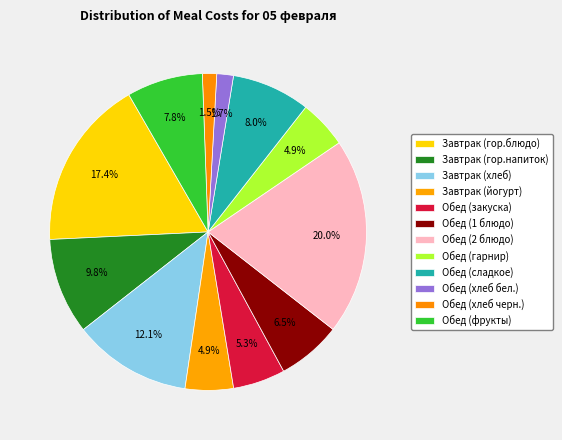

Is there any slice that represents more than half of the pie?

No